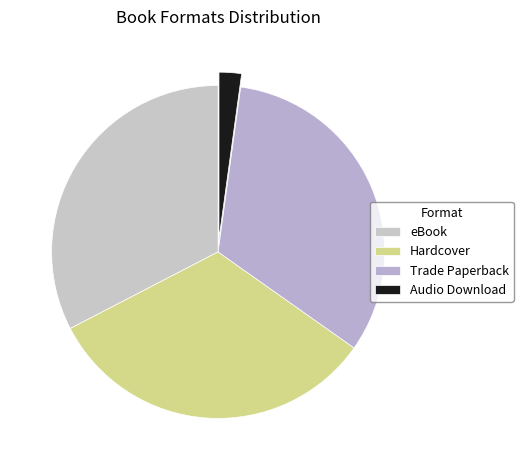

How many segments does this pie chart have?

4